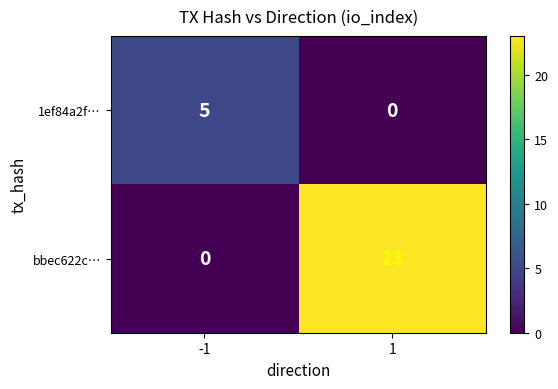

The value of bbec622c… at 1 is 13. True or false?

False